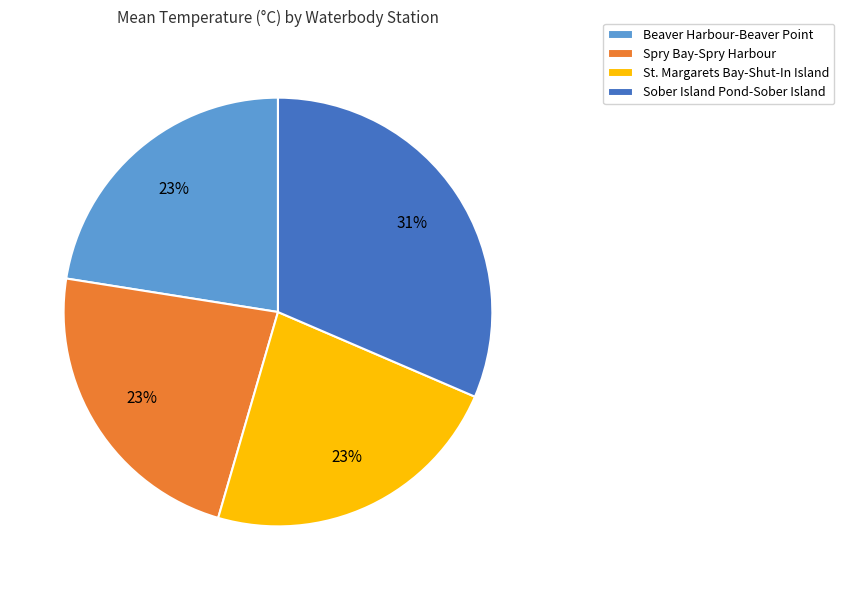

What percentage is the Sober Island Pond-Sober Island slice, to the nearest percent?

31%